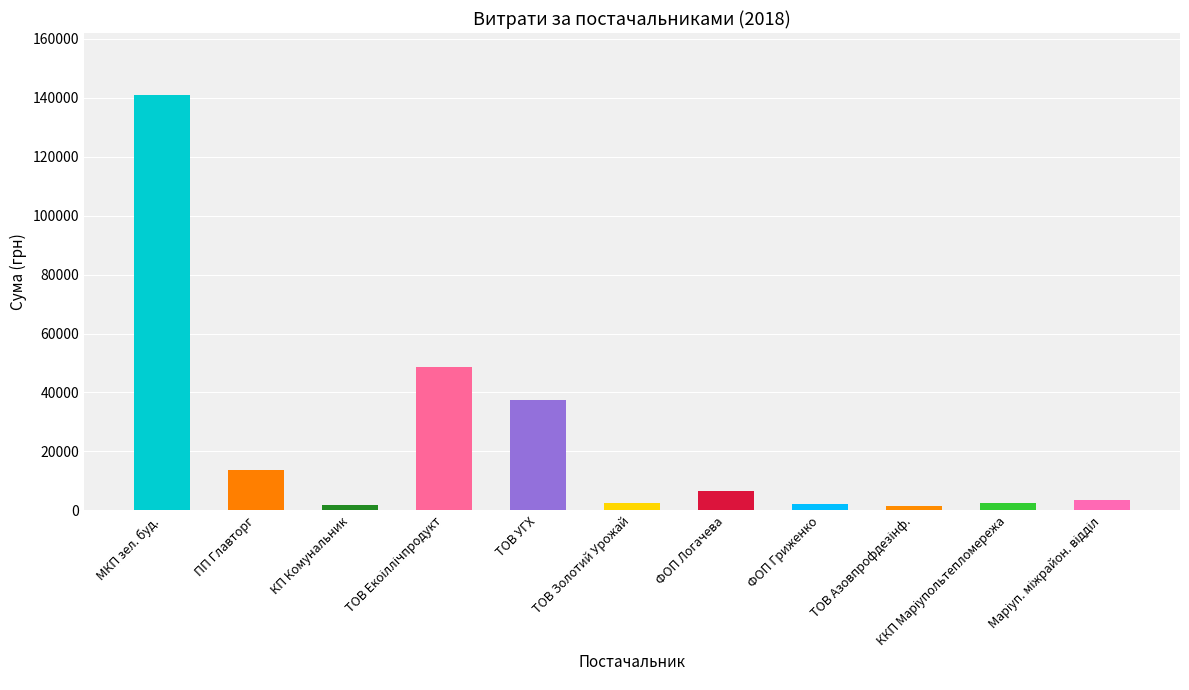

The chart shows a value of 13803.6 at ПП Главторг. True or false?

True